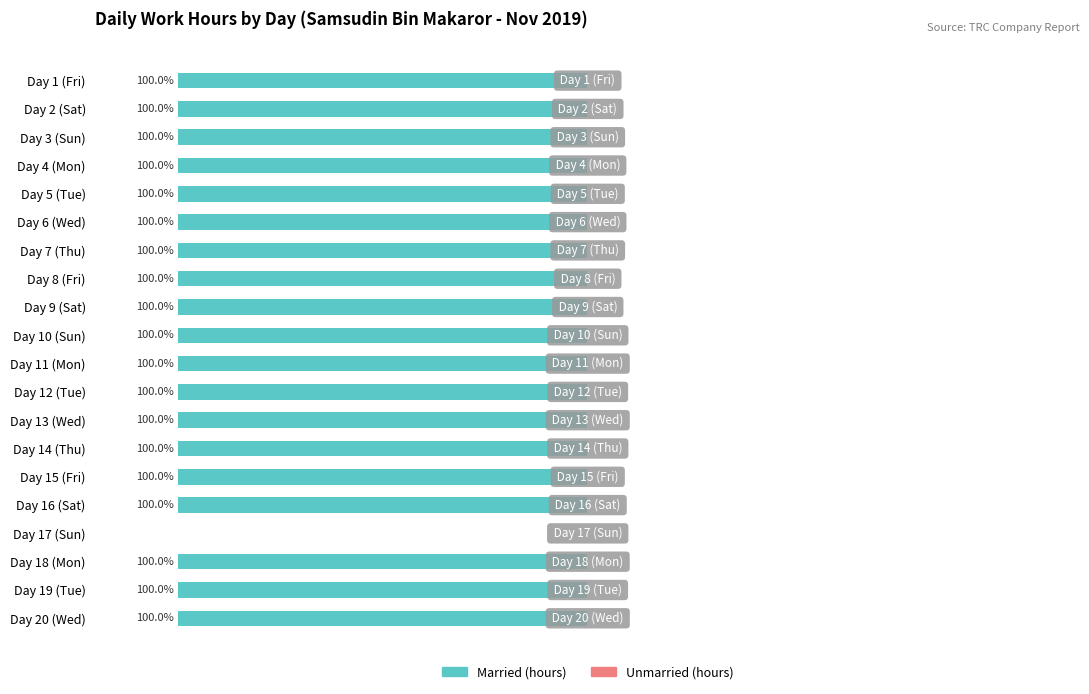

Count the number of data series in this chart.

2